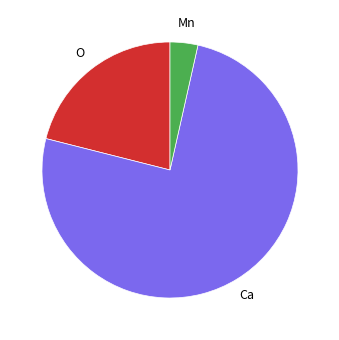

Is there any slice that represents more than half of the pie?

Yes